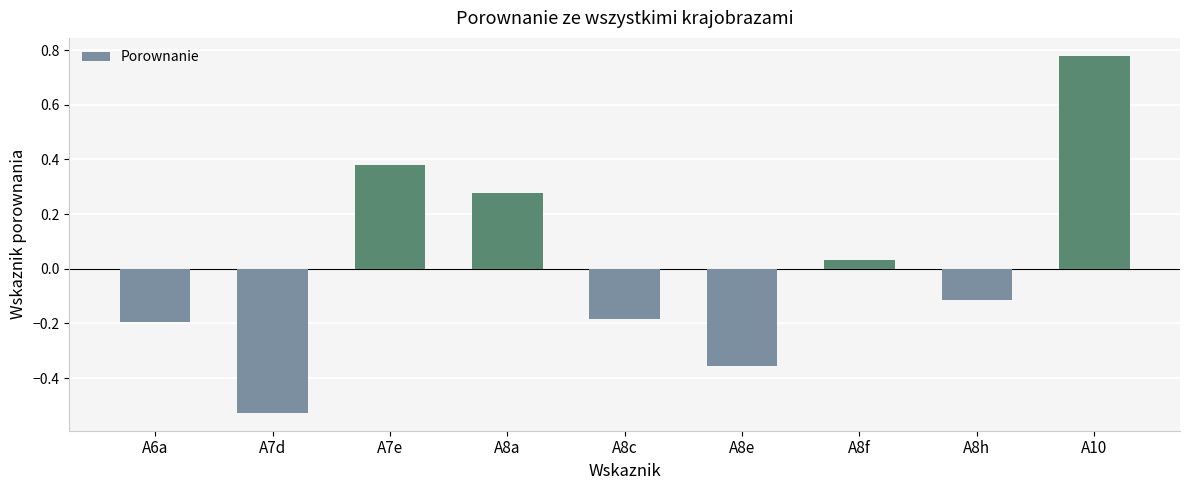

Which label corresponds to the smallest value in the chart?

A7d